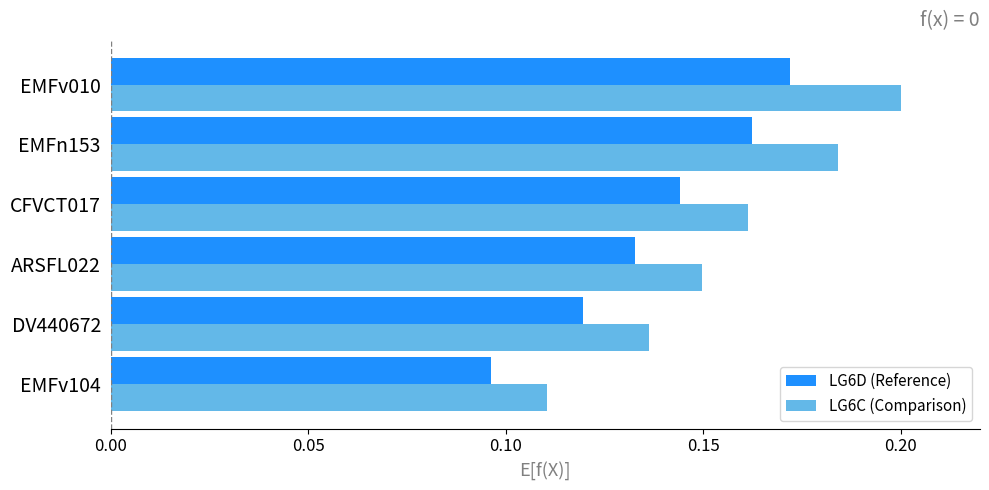

What is the sum of all LG6D (Reference) values?

0.8